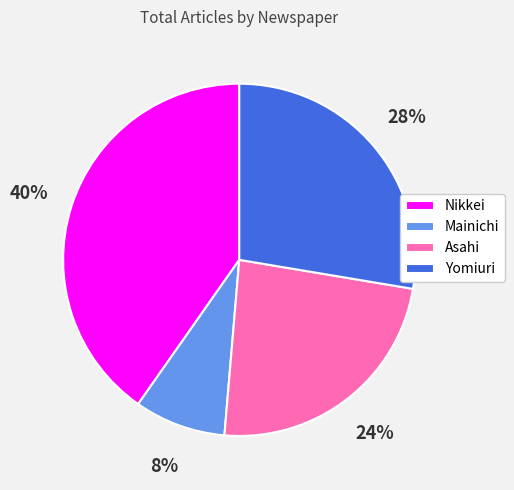

Which slice is the smallest?

Mainichi